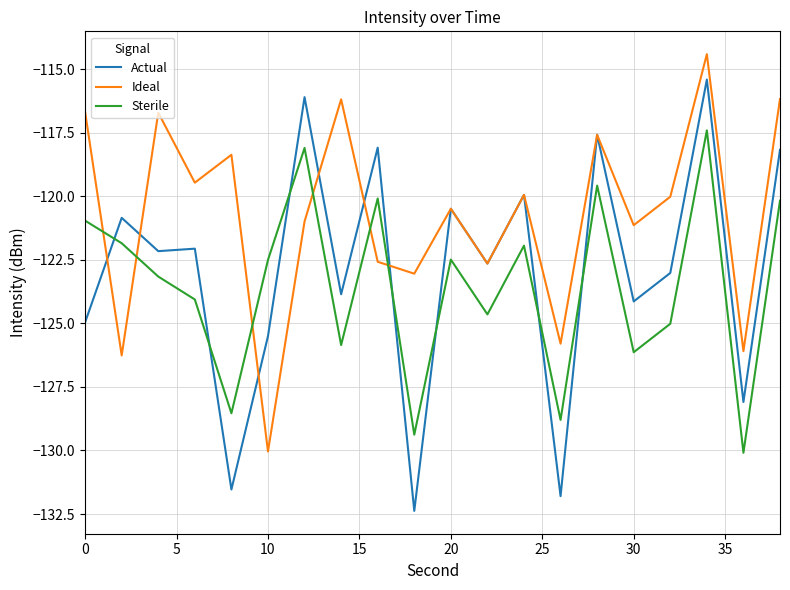

What are all the series names shown in the legend?

Actual, Ideal, Sterile